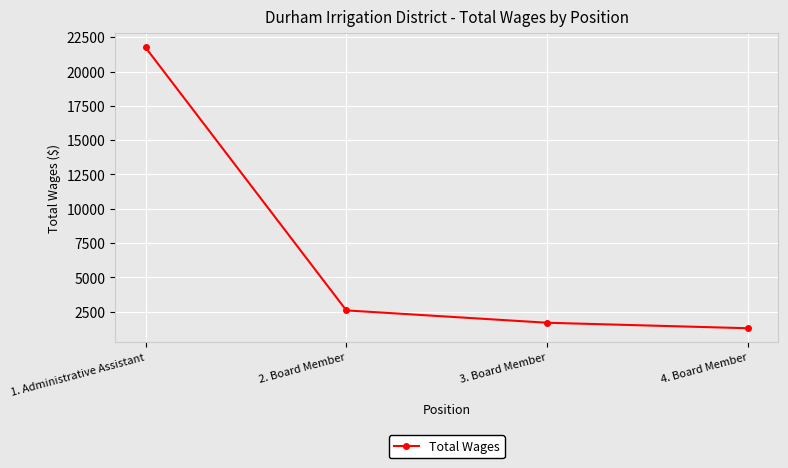

What is the change in value from 1. Administrative Assistant to 3. Board Member?

-20053